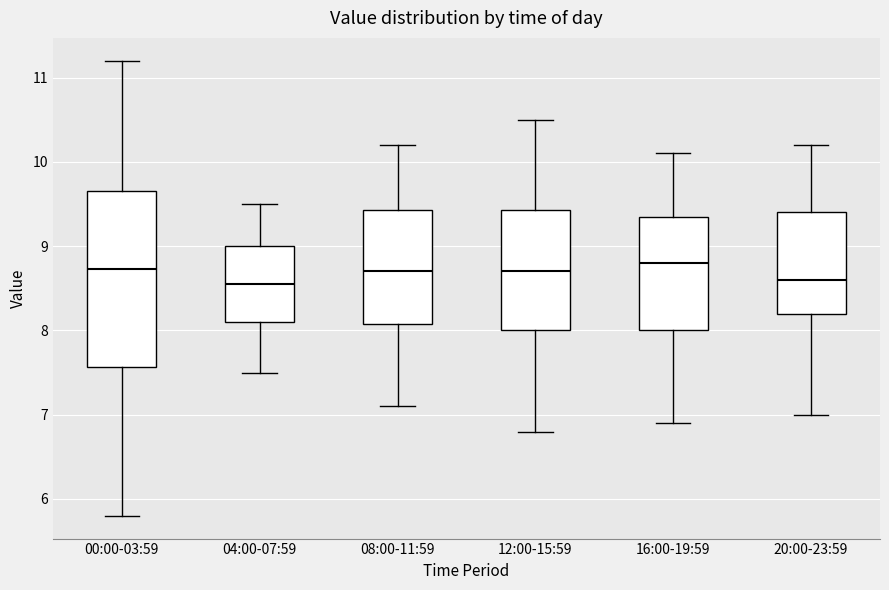

Reading left to right, read every box against the y-axis: the position of its median line, the range the box covers, and the ends of its whiskers. The values are not printed on the chart, so give them approximately, as read against the axis.

00:00-03:59: median 8.7, box 7.6 to 9.7, whiskers 5.8 to 11.2
04:00-07:59: median 8.6, box 8.1 to 9.0, whiskers 7.5 to 9.5
08:00-11:59: median 8.7, box 8.1 to 9.4, whiskers 7.1 to 10.2
12:00-15:59: median 8.7, box 8.0 to 9.4, whiskers 6.8 to 10.5
16:00-19:59: median 8.8, box 8.0 to 9.4, whiskers 6.9 to 10.1
20:00-23:59: median 8.6, box 8.2 to 9.4, whiskers 7.0 to 10.2